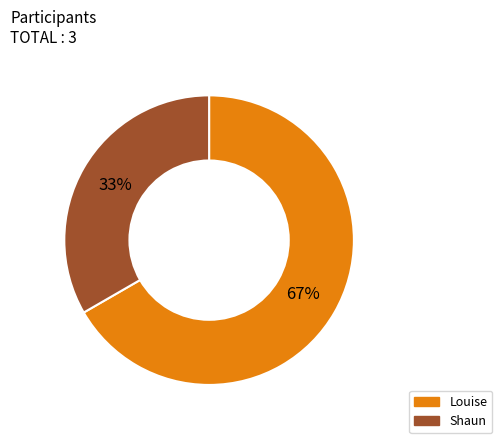

How many segments does this pie chart have?

2